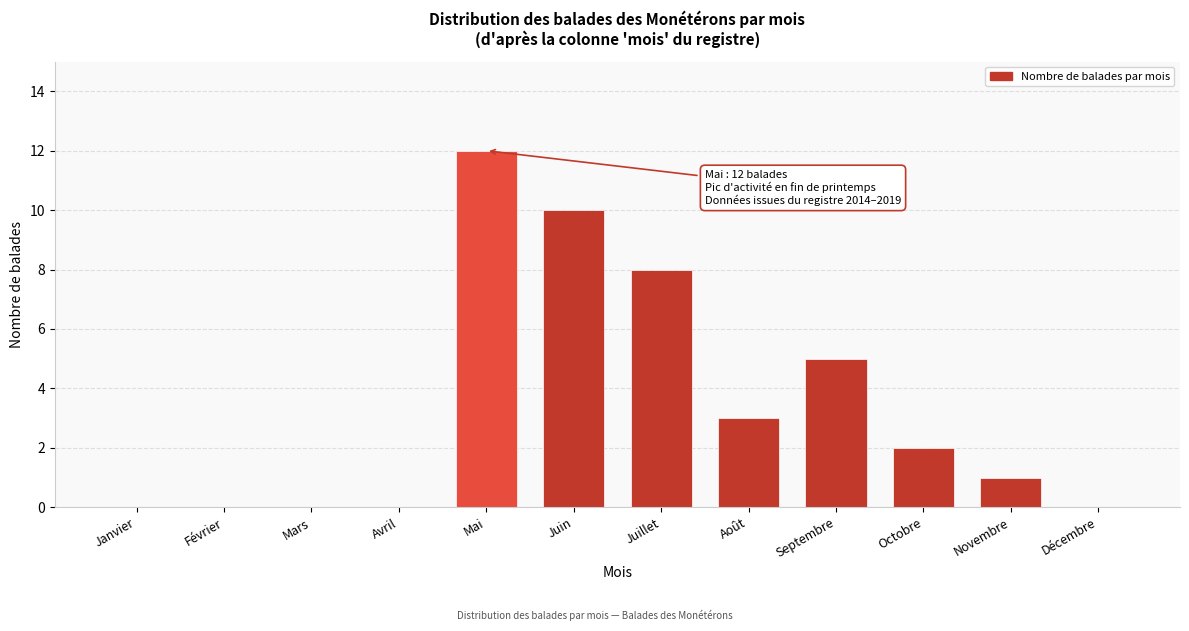

Reading left to right, transcribe all the data shown in this chart.

Janvier=0	Février=0	Mars=0	Avril=0	Mai=12	Juin=10	Juillet=8	Août=3	Septembre=5	Octobre=2	Novembre=1	Décembre=0